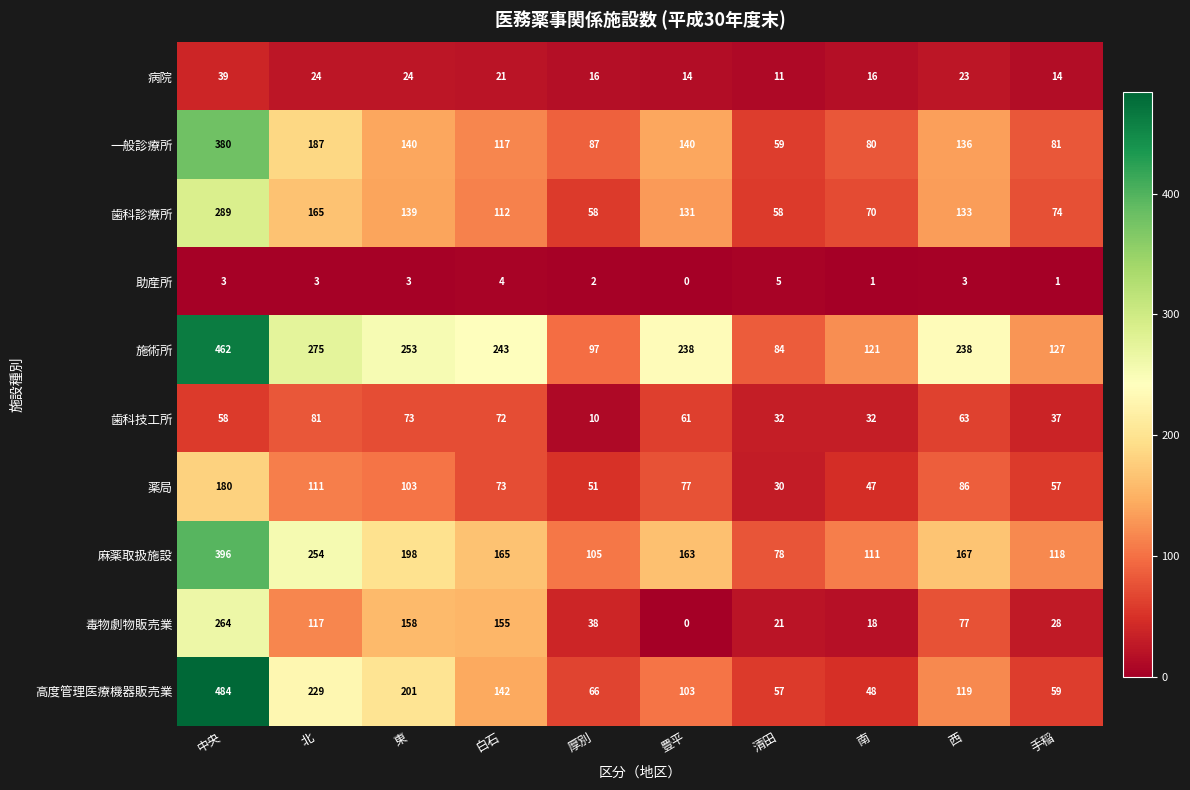

Read the 歯科技工所 value at 手稲, to the nearest 10.

40